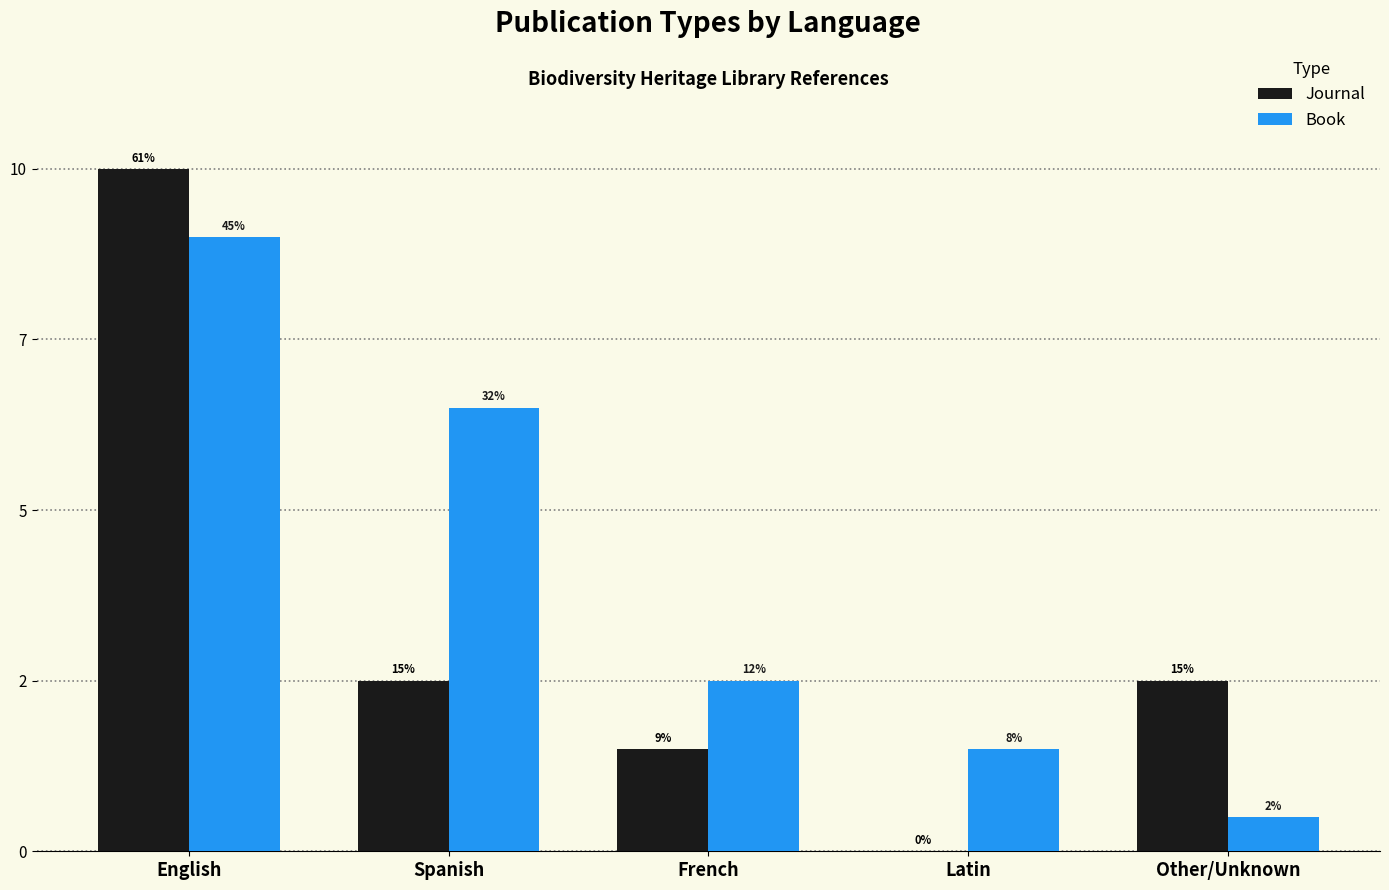

What are all the series names shown in the legend?

Journal, Book